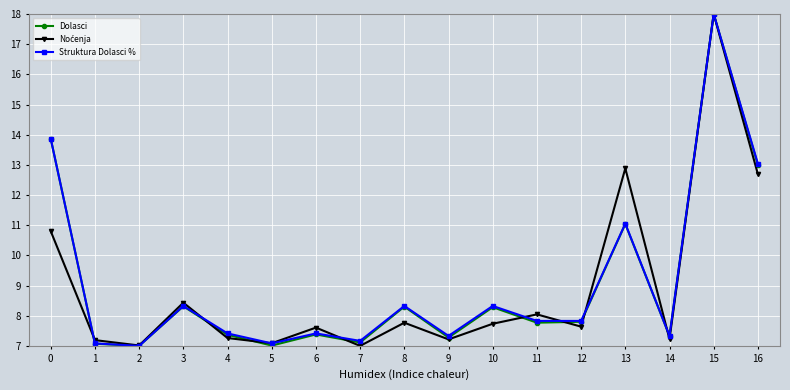

What is the total value across all series at 14?

21.9